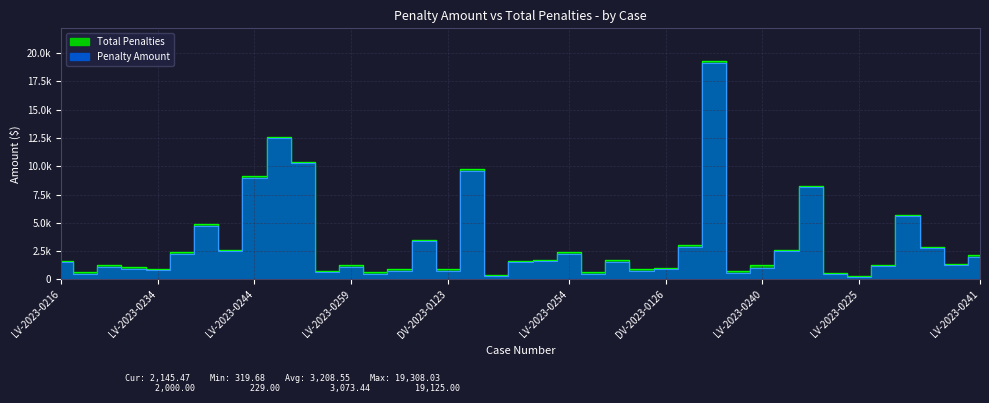

Reading left to right, what are all the values shown in this chart?

Total Penalties: 1620.7	615.5	1245.7	1073.7	917.7	2376.5	4876.5	2623.3	9123.4	12623.4	10373.4	768.4	1251.5	653.5	903.5	3503.5	903.5	9753.5	414.6	1654.6	1734.6	2404.6	664.6	1714.6	878.2	1028.2	3070.5	19308.0	723.0	1223.0	2590.7	8270.7	540.7	319.7	1239.2	5710.7	2895.5	1395.5	2145.5
Penalty Amount: 1500.0	489.0	1125.0	953.0	797.0	2250.0	4750.0	2500.0	9000.0	12500.0	10250.0	645.0	1125.0	500.0	750.0	3350.0	750.0	9600.0	260.0	1500.0	1580.0	2250.0	510.0	1560.0	750.0	900.0	2887.5	19125.0	540.0	1040.0	2500.0	8180.0	450.0	229.0	1148.5	5620.0	2750.0	1250.0	2000.0